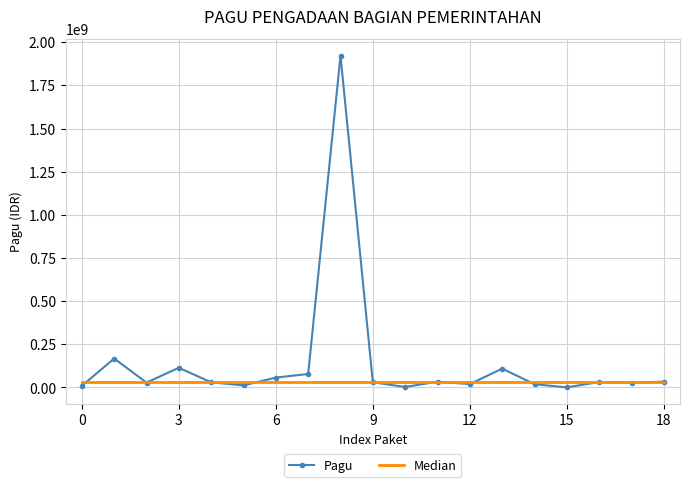

What is the maximum value shown in the chart?

1921928000